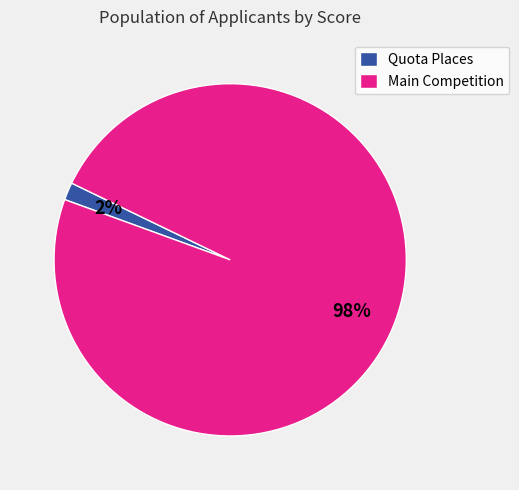

Do Quota Places and Main Competition together represent more than half of the pie?

Yes